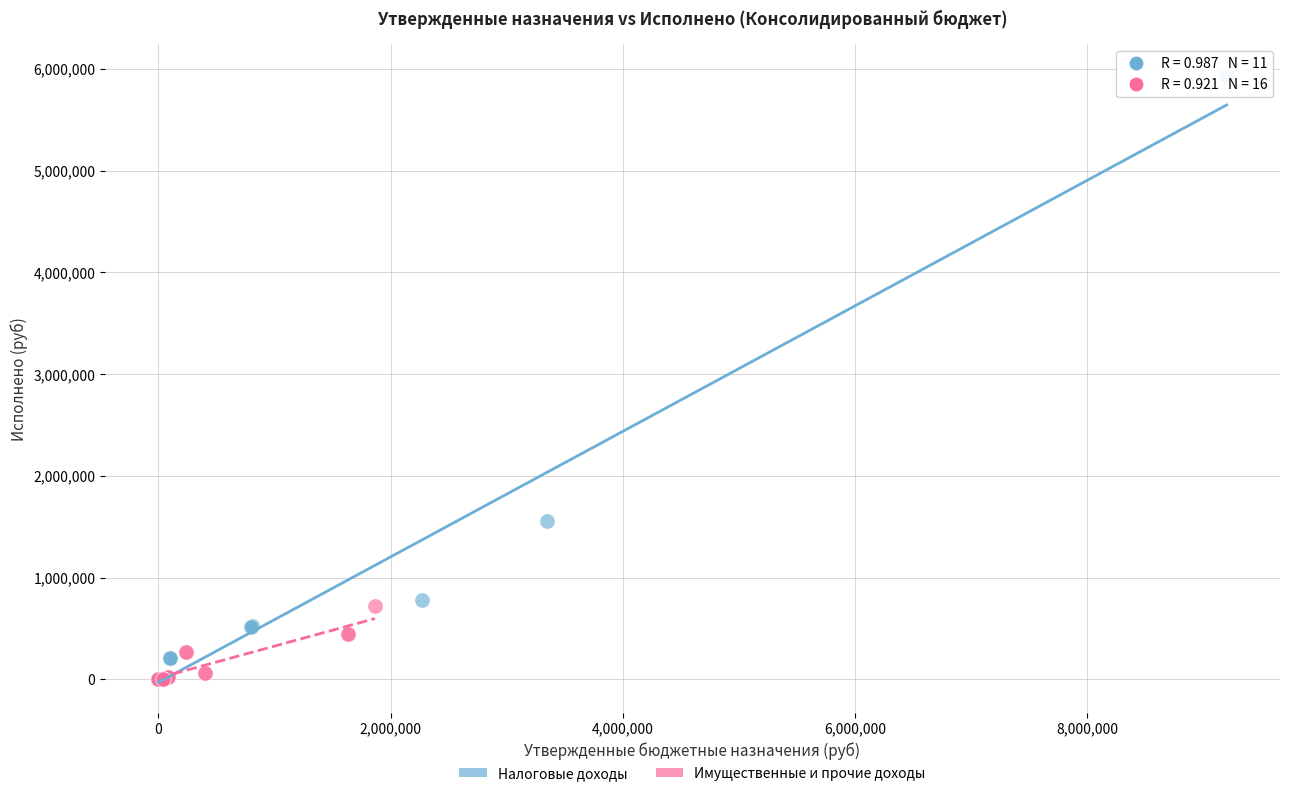

Which series has the largest Y range (max minus min)?

Налоговые доходы